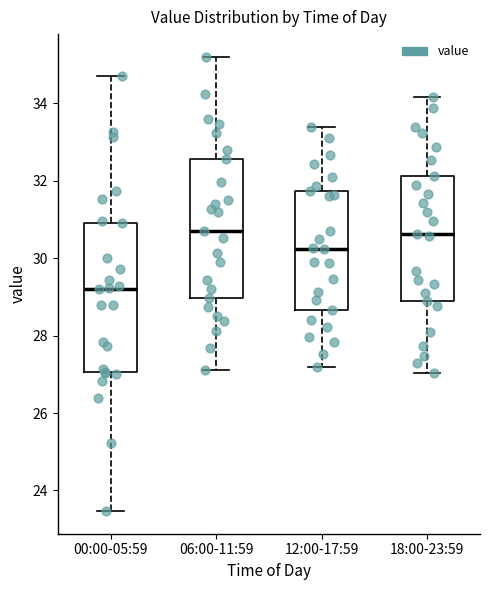

Reading left to right, read every box against the y-axis: the position of its median line, the range the box covers, and the ends of its whiskers. The values are not printed on the chart, so give them approximately, as read against the axis.

00:00-05:59: median 29.2, box 27.0 to 31.0, whiskers 23.4 to 34.8
06:00-11:59: median 30.8, box 29.0 to 32.6, whiskers 27.2 to 35.2
12:00-17:59: median 30.2, box 28.6 to 31.8, whiskers 27.2 to 33.4
18:00-23:59: median 30.6, box 29.0 to 32.2, whiskers 27.0 to 34.2